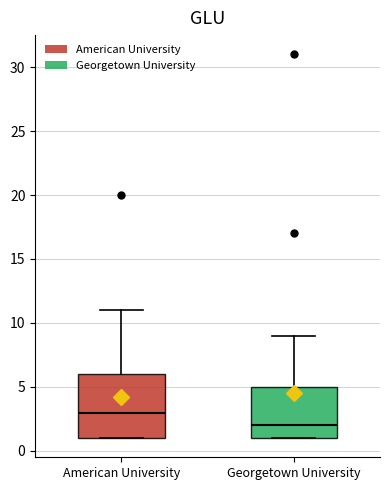

Reading left to right, read every box against the y-axis: the position of its median line, the range the box covers, and the ends of its whiskers. The values are not printed on the chart, so give them approximately, as read against the axis.

American University: median 3, box 1 to 6, whiskers 1 to 11
Georgetown University: median 2, box 1 to 5, whiskers 1 to 9